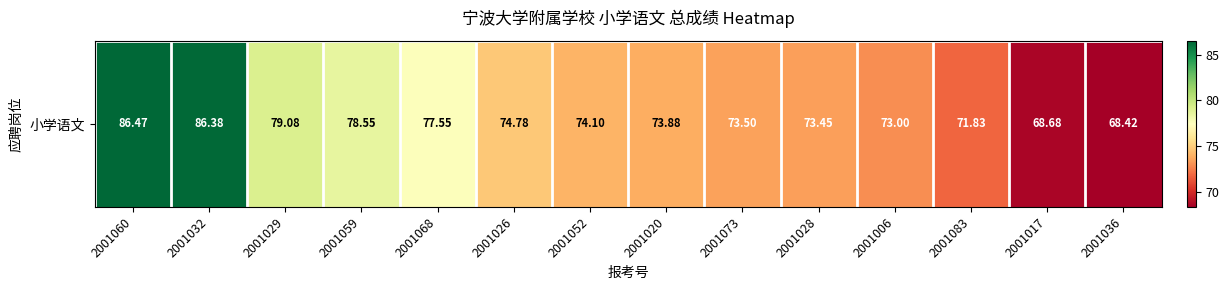

Is it true that the value at 2001083 is 124.5?

False